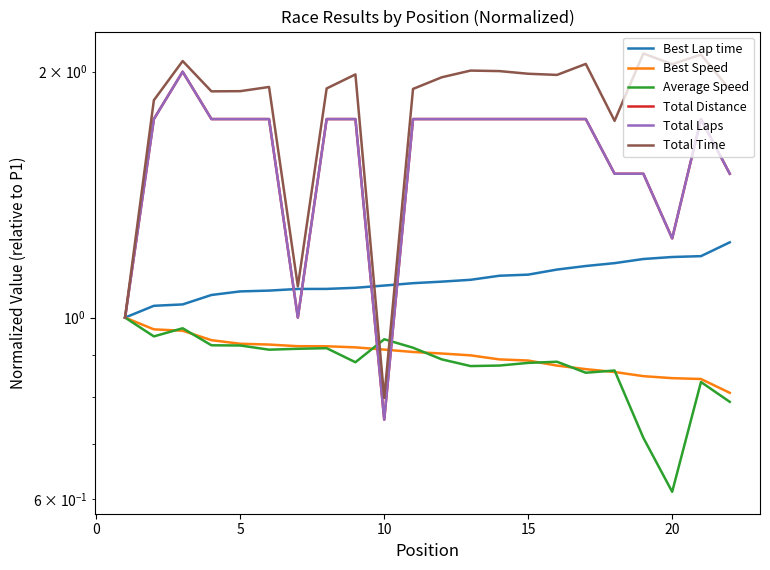

What is the sum of the Total Distance values at 5 and 14?

3.8